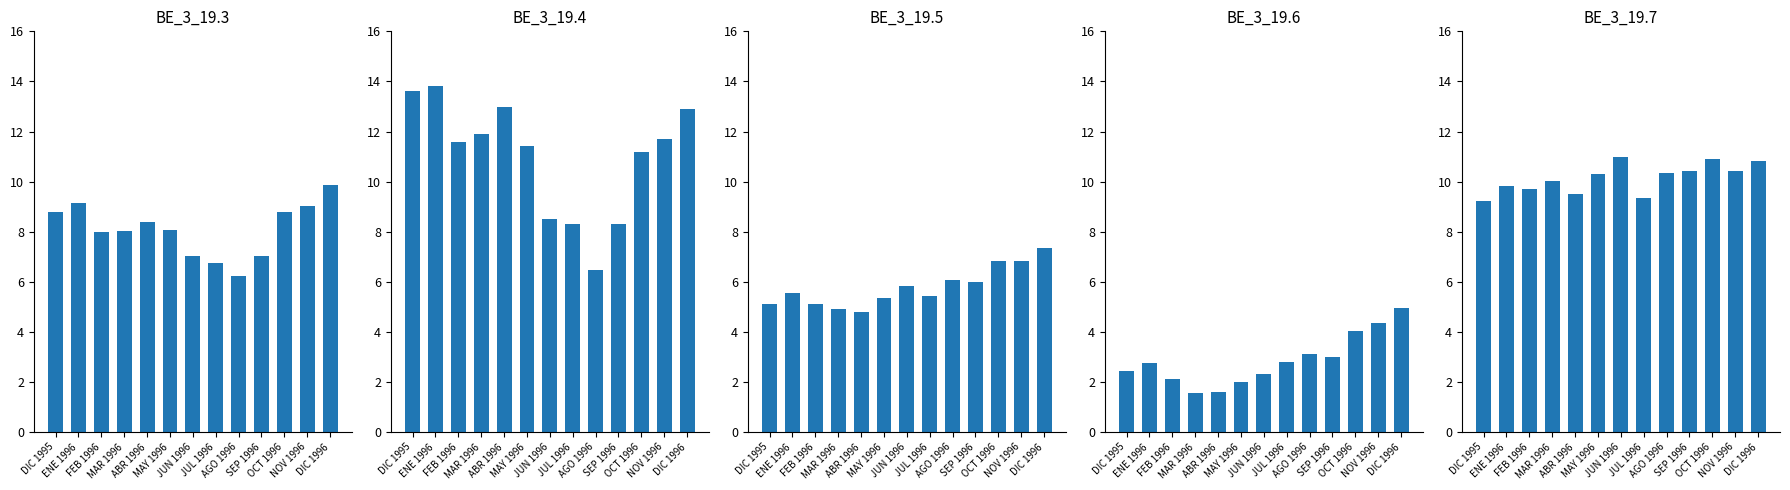

Is it true that BE_3_19.3 equals 2.2 at JUL 1996?

False